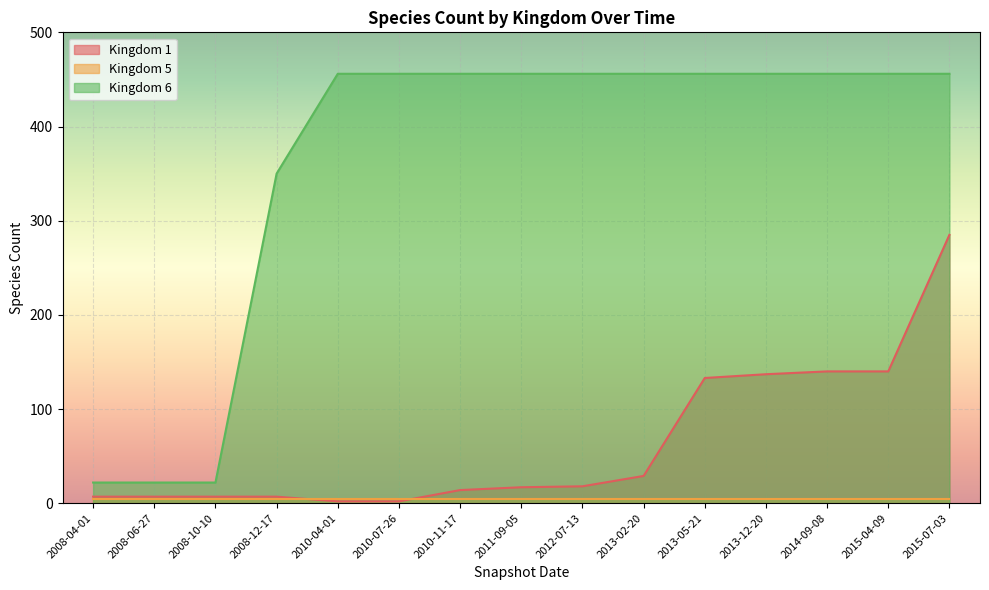

What position from the right is 2008-12-17?

12